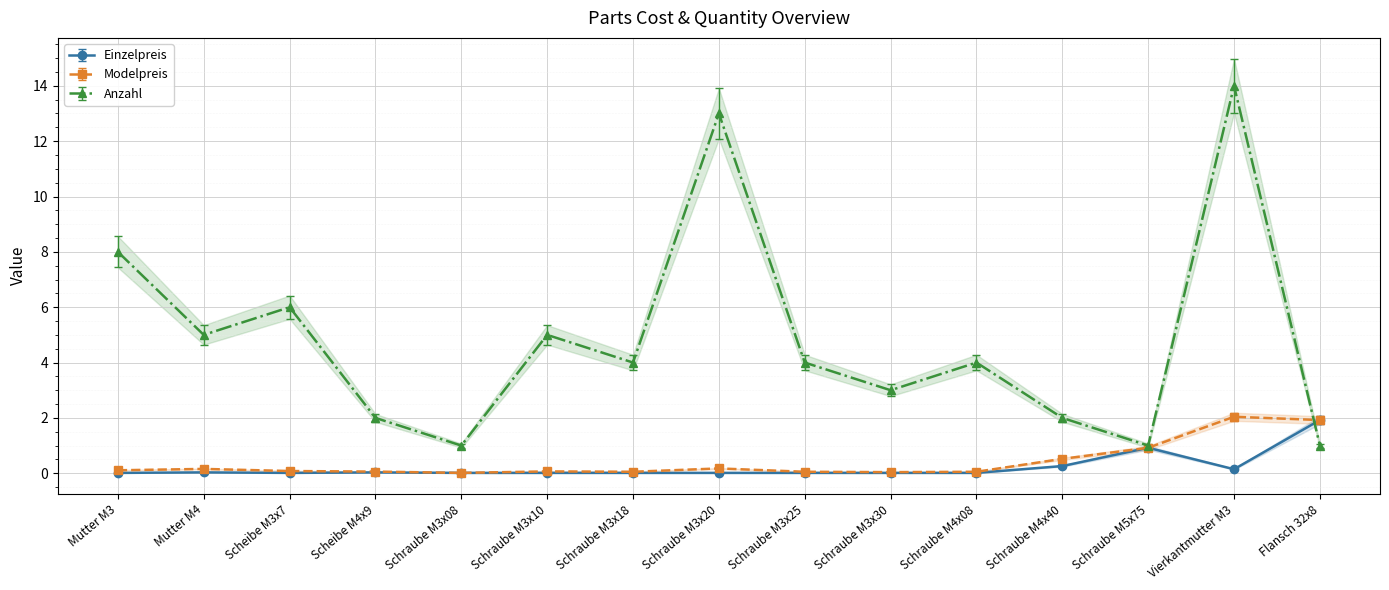

List the series in order of their peak value, lowest first.

Einzelpreis, Modelpreis, Anzahl